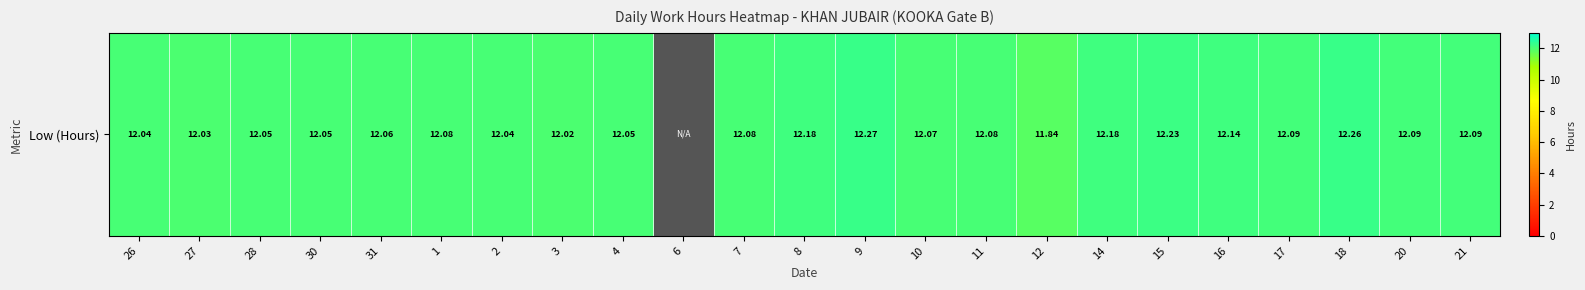

What is the sum of the values at 26 and 27?

24.1